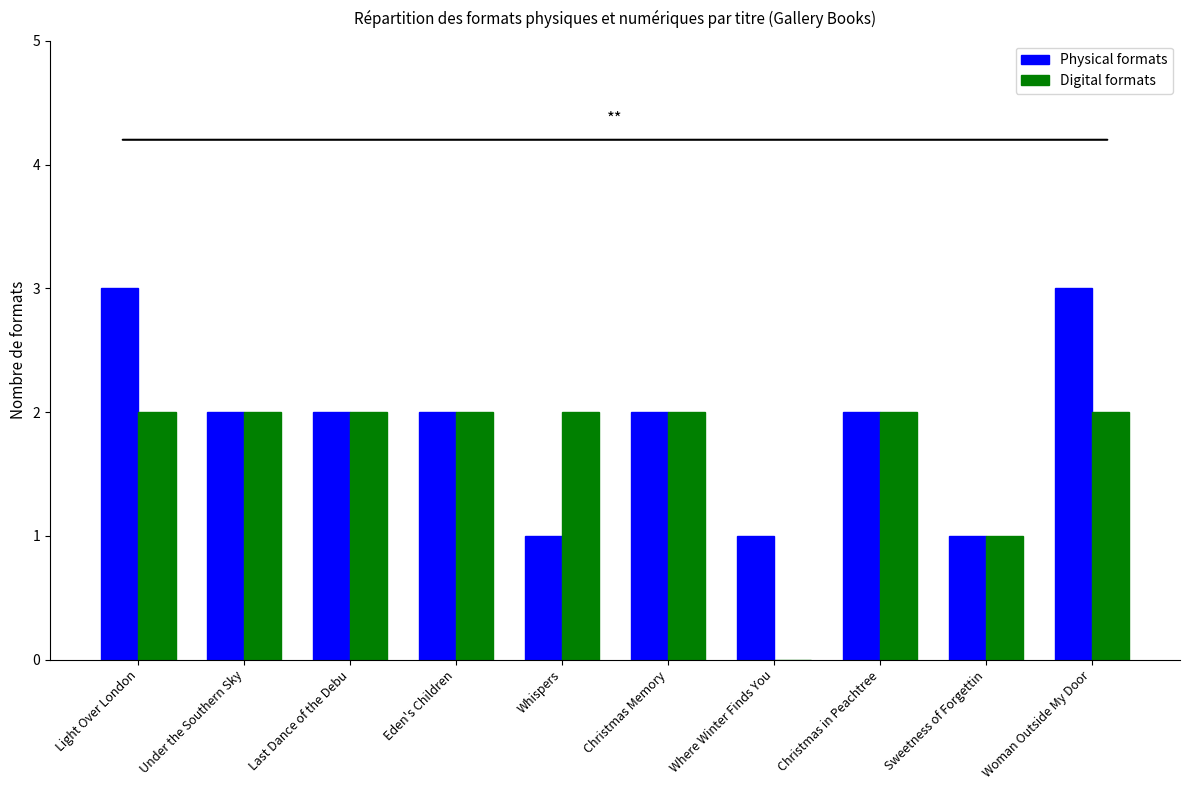

The Digital formats series shows 2 at Eden's Children. True or false?

True